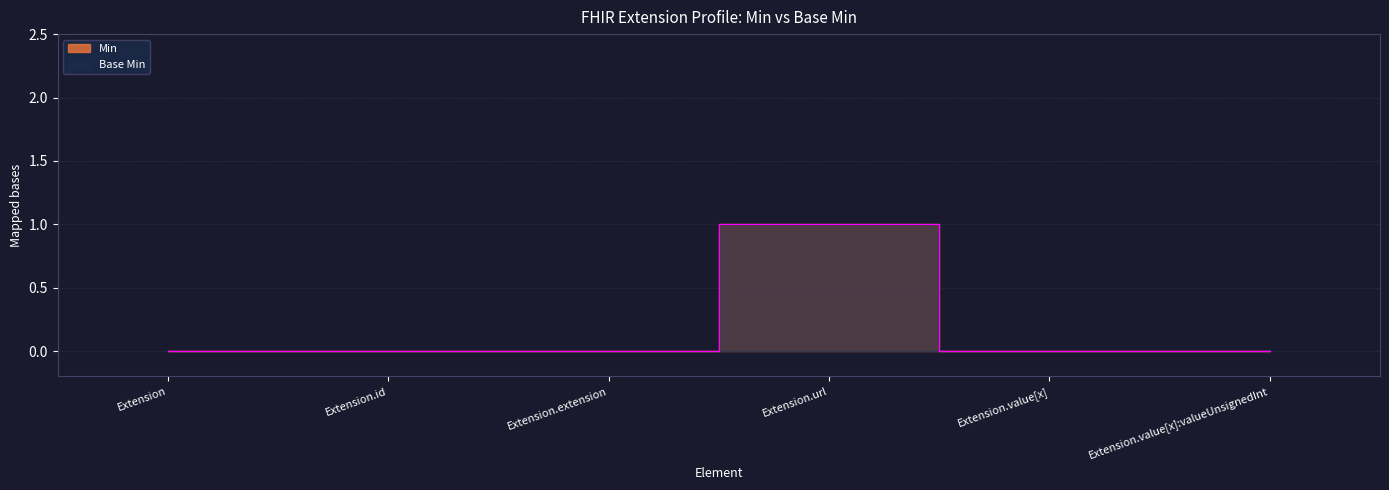

How many interior local peaks does the Base Min series have?

1